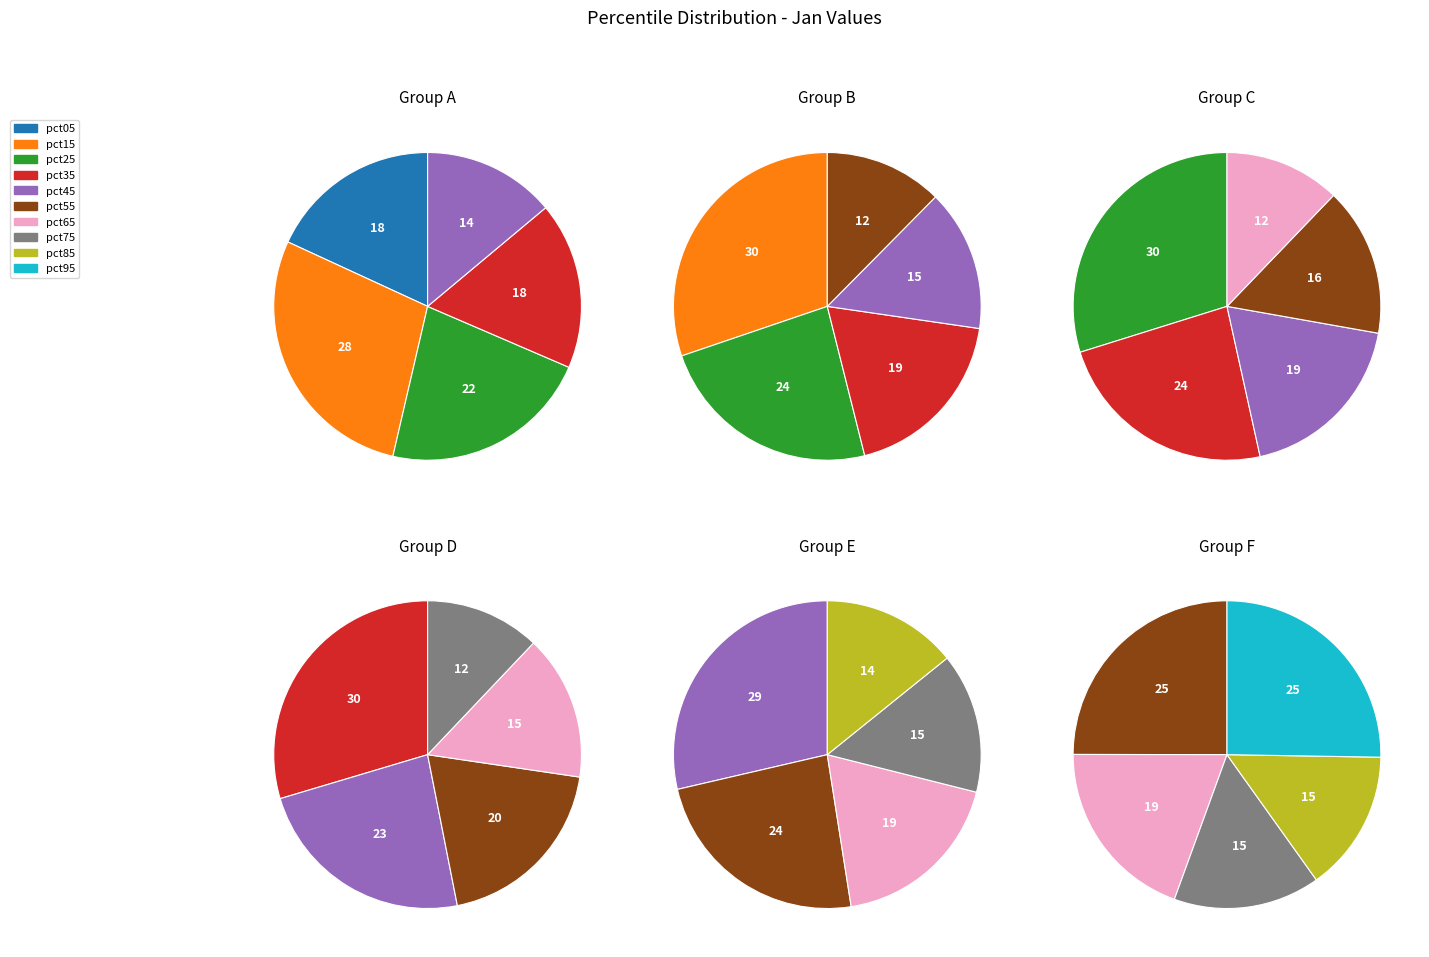

Is there any slice that represents more than half of the pie?

No